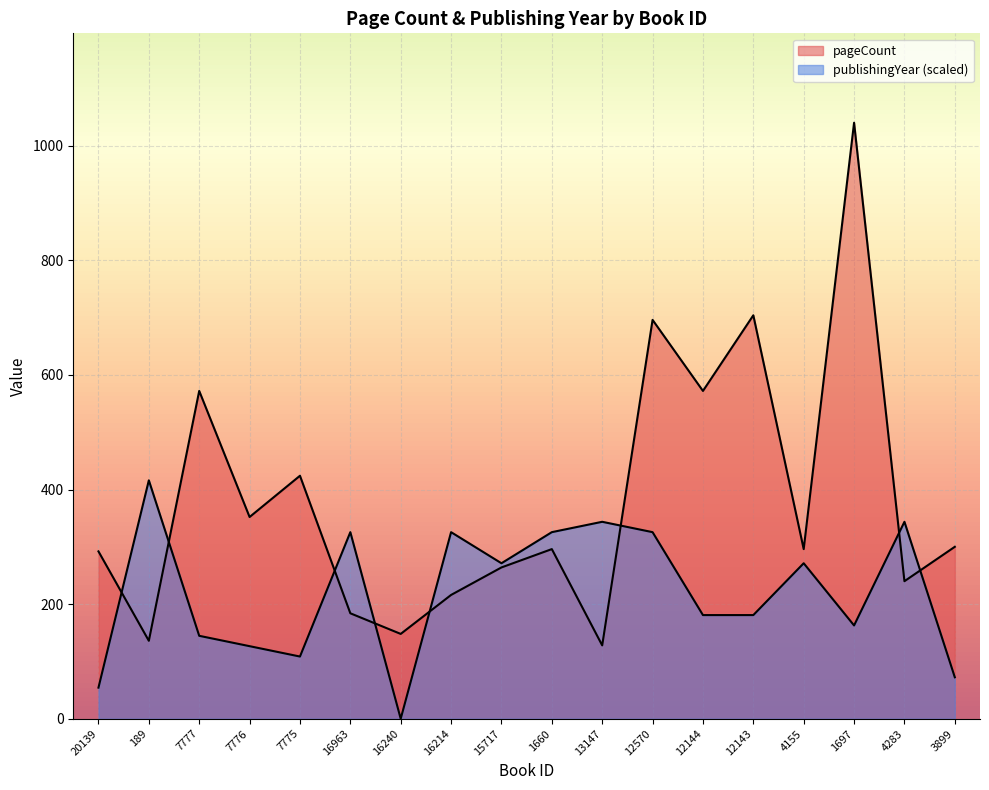

Read the pageCount value at 189.

136.0